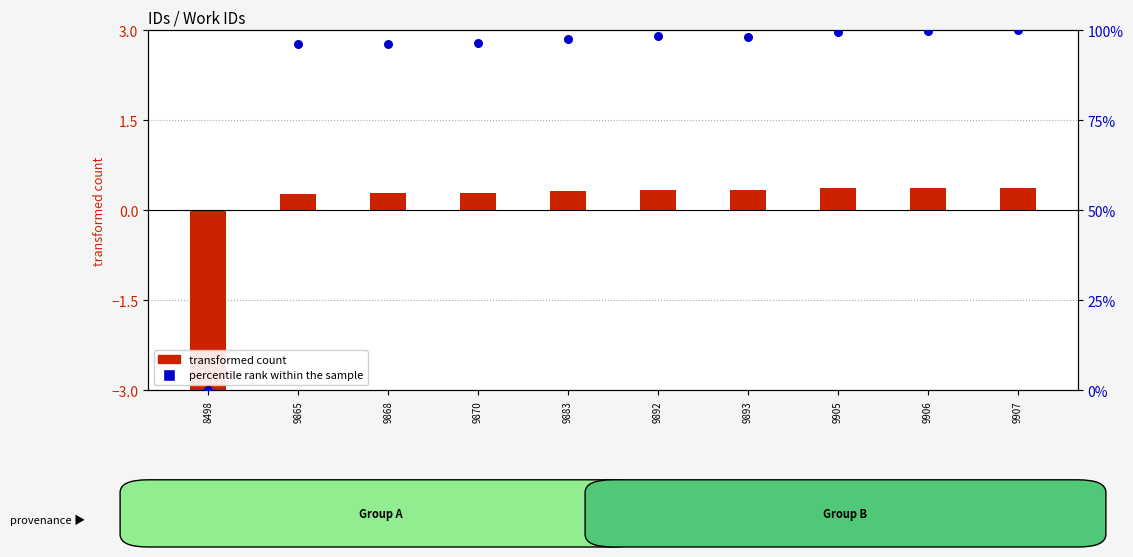

Which series contains the highest Y value?

percentile rank within the sample